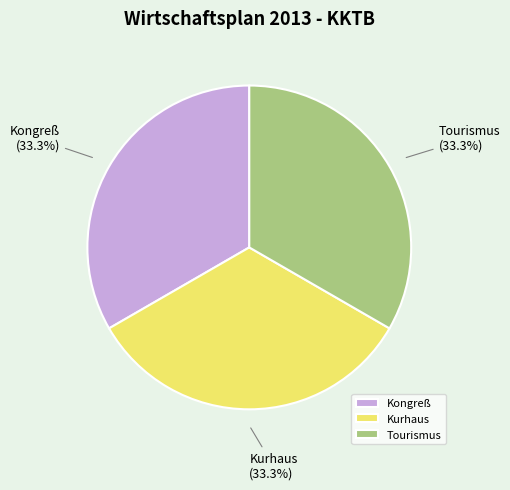

What percentage is NOT represented by Kongreß?

66.7%